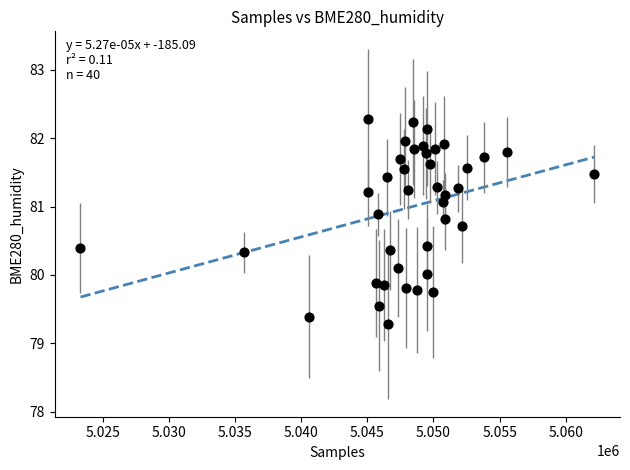

What is the range of Y values (max minus min)?

3.0